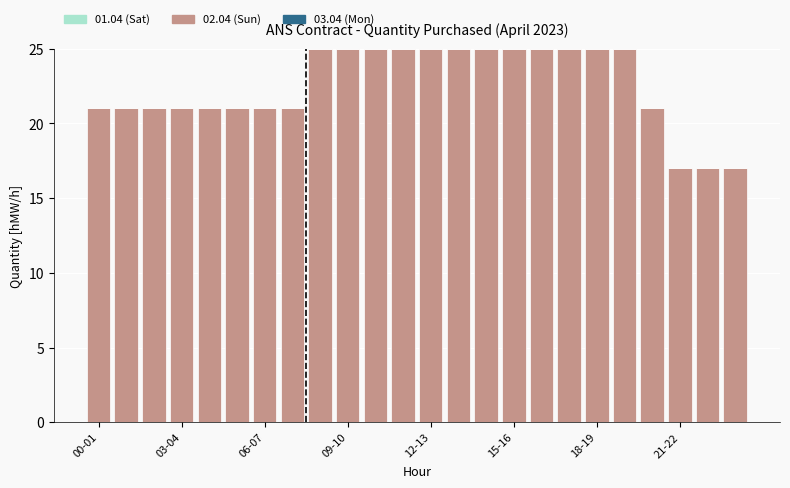

What is the value of the 24th bar from the left?

17